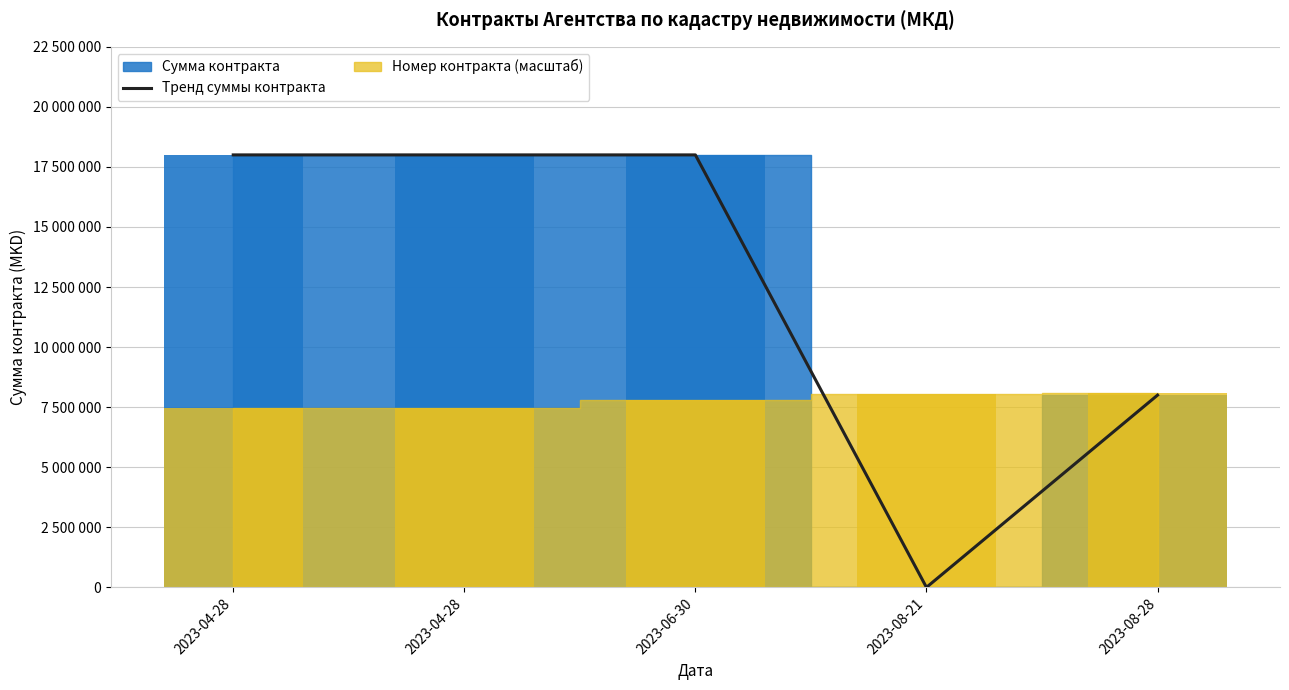

Reading left to right, transcribe all the data shown in this chart.

18000000	18000000	18000000	0	8000000